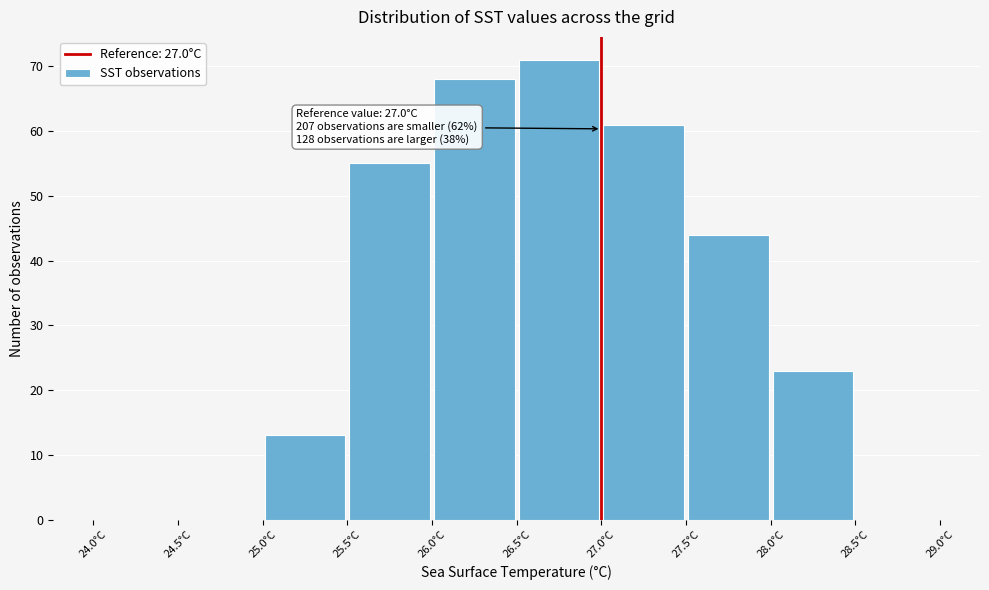

Over which range of the x-axis is the bar tallest?

26.5 to 27.0